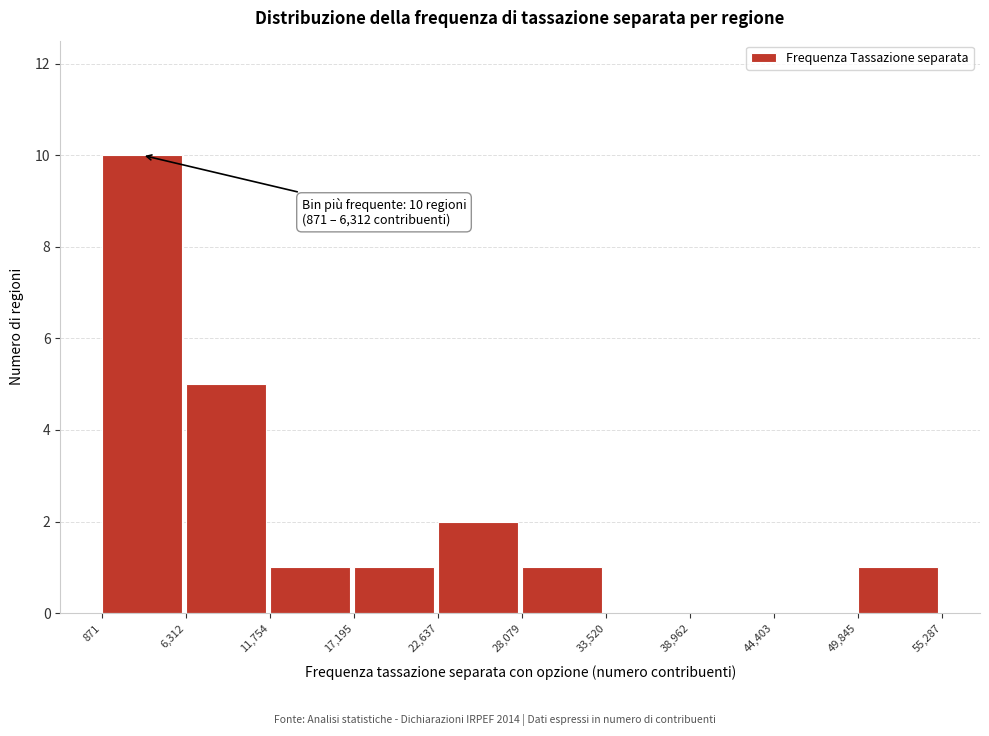

Over which range of the x-axis is the bar tallest?

871 to 6,312